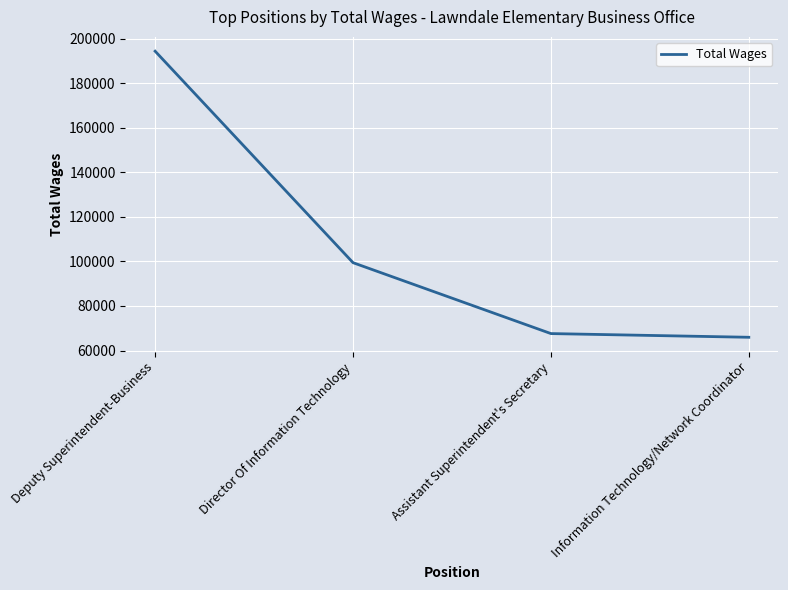

What position from the right is Director Of Information Technology?

3